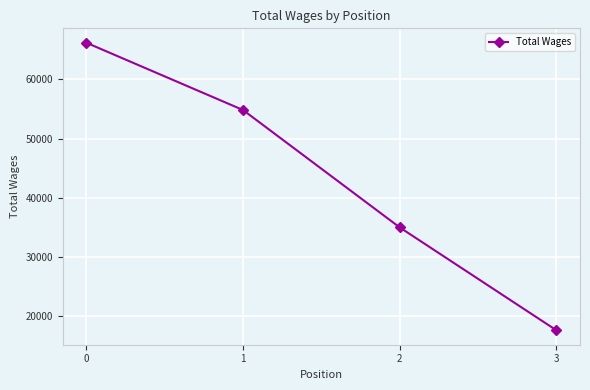

Approximately how many times larger is the value at 0 compared to 1?

1.2